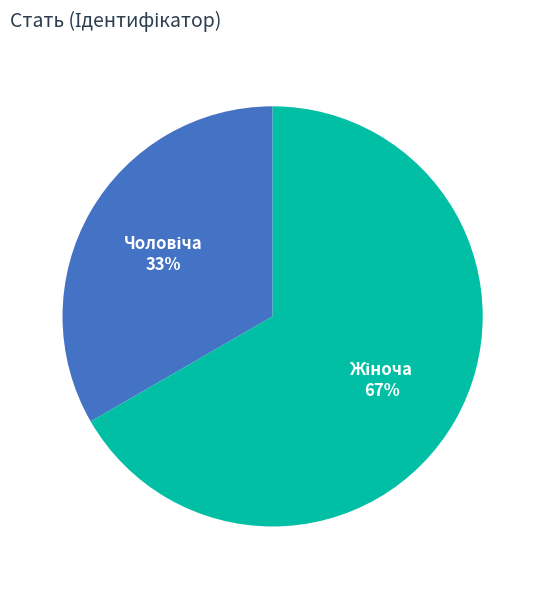

Is there a majority slice in this chart?

Yes